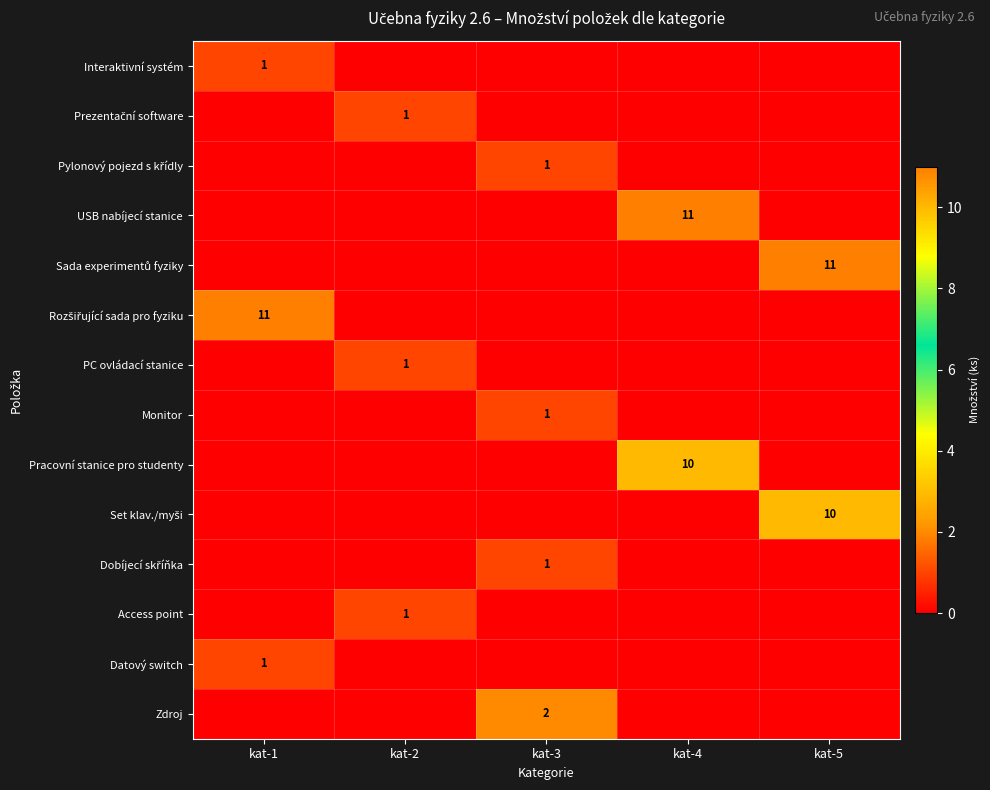

The value of USB nabíjecí stanice at kat-4 is 16. True or false?

False